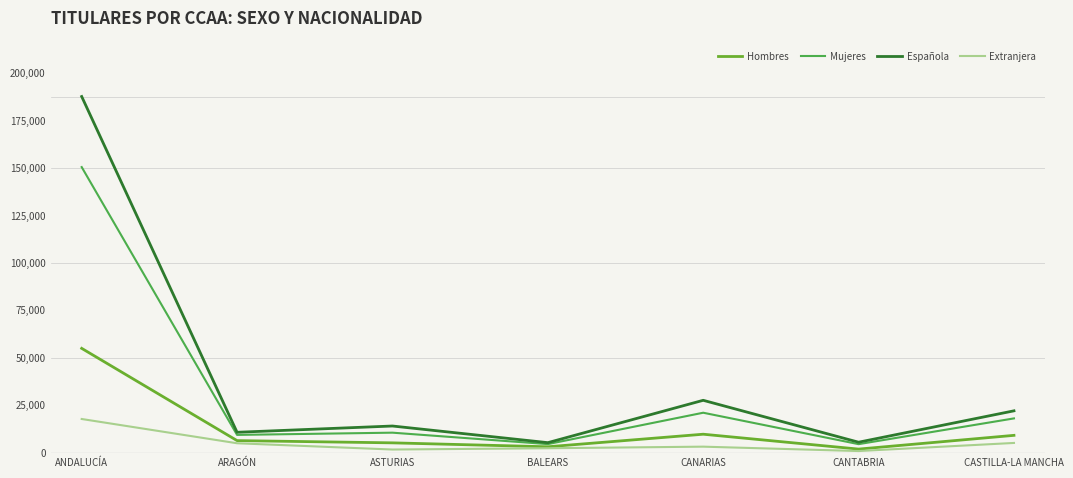

Between BALEARS and CANARIAS, which series saw the biggest shift?

Española